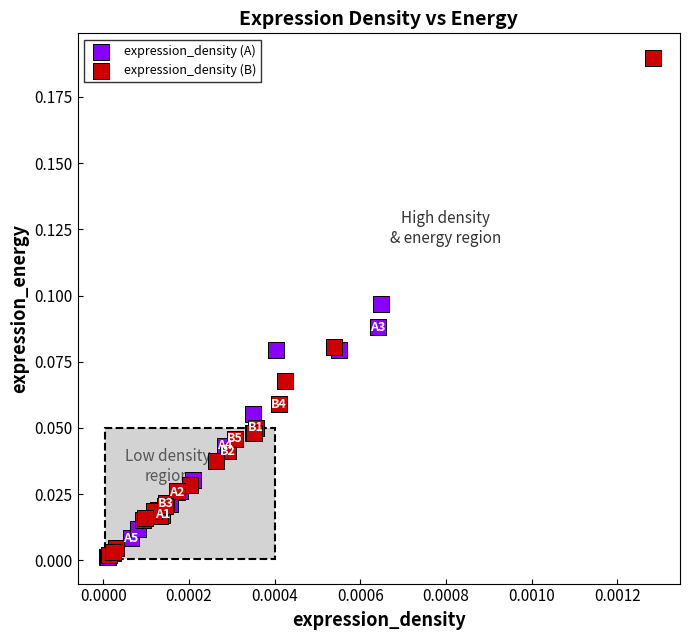

Which series contains the highest Y value?

expression_density (B)